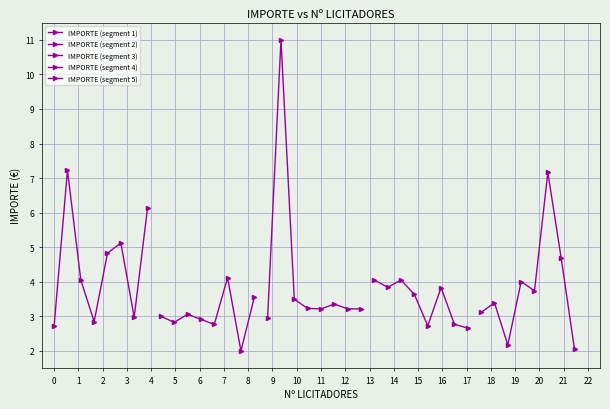

The value of IMPORTE (segment 4) at 5 is 6.0. True or false?

False